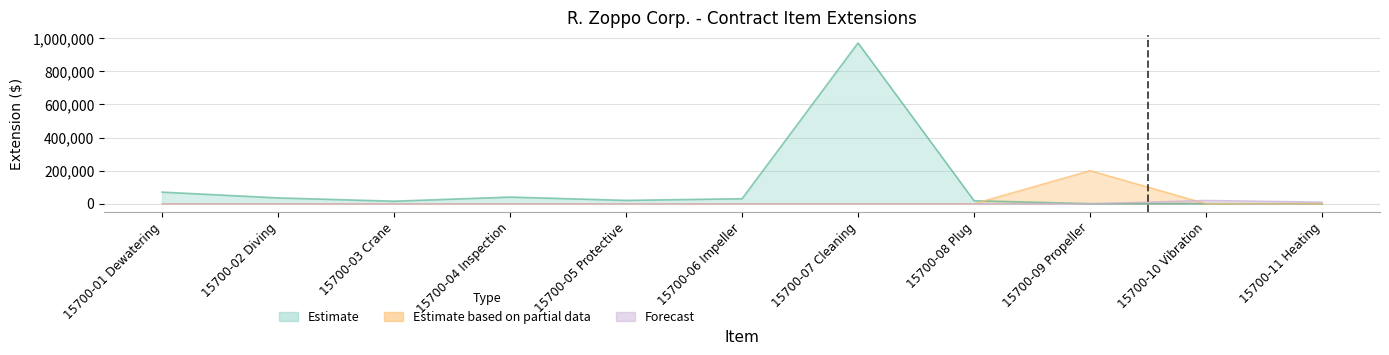

What is the greatest value displayed?

972400